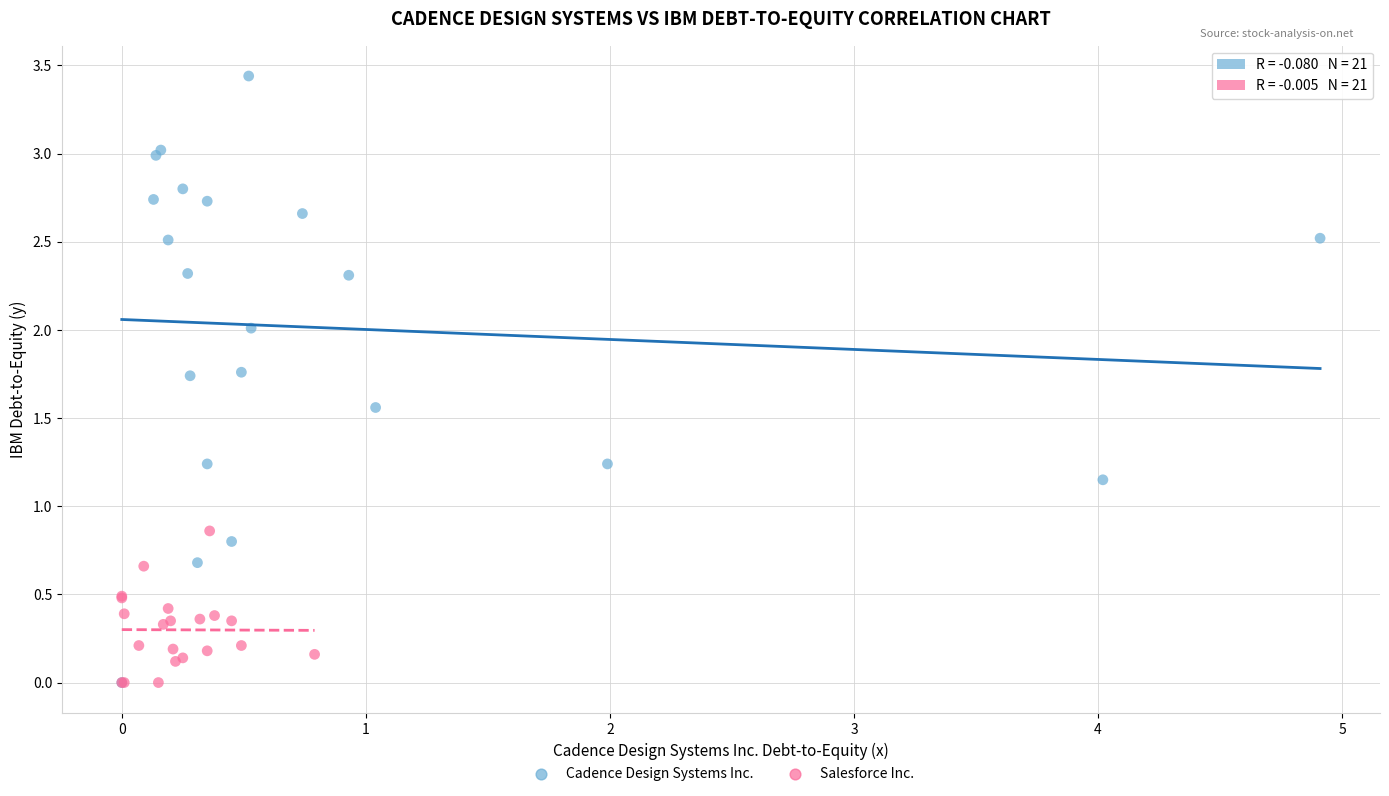

Which series contains the highest Y value?

Cadence Design Systems Inc.